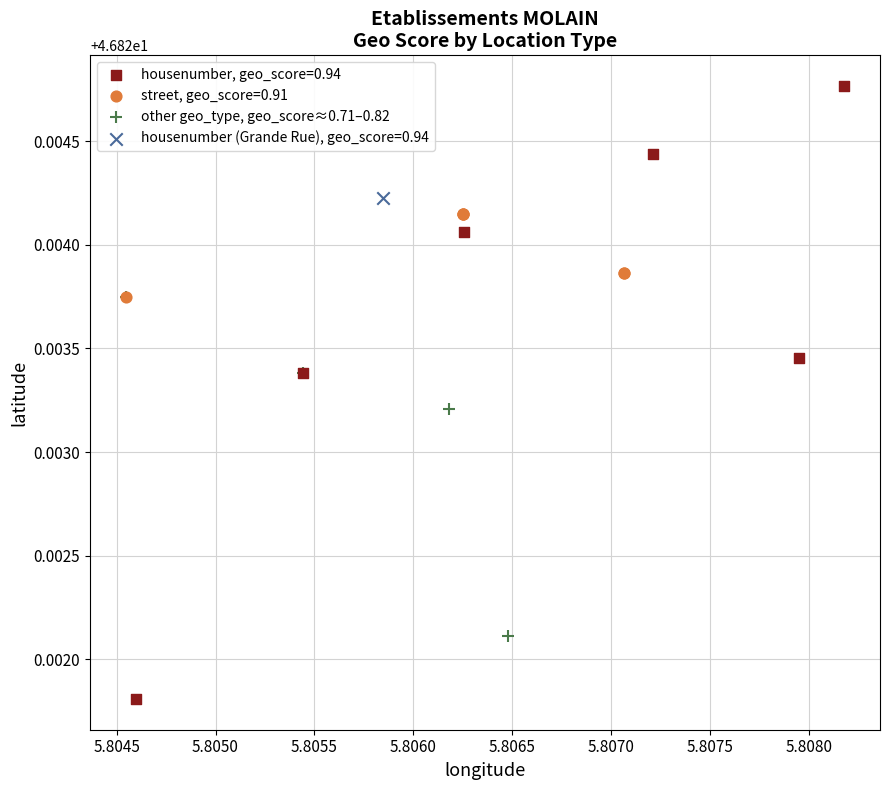

What are all the series names shown in the legend?

housenumber, geo_score=0.94, street, geo_score=0.91, other geo_type, geo_score≈0.71–0.82, housenumber (Grande Rue), geo_score=0.94